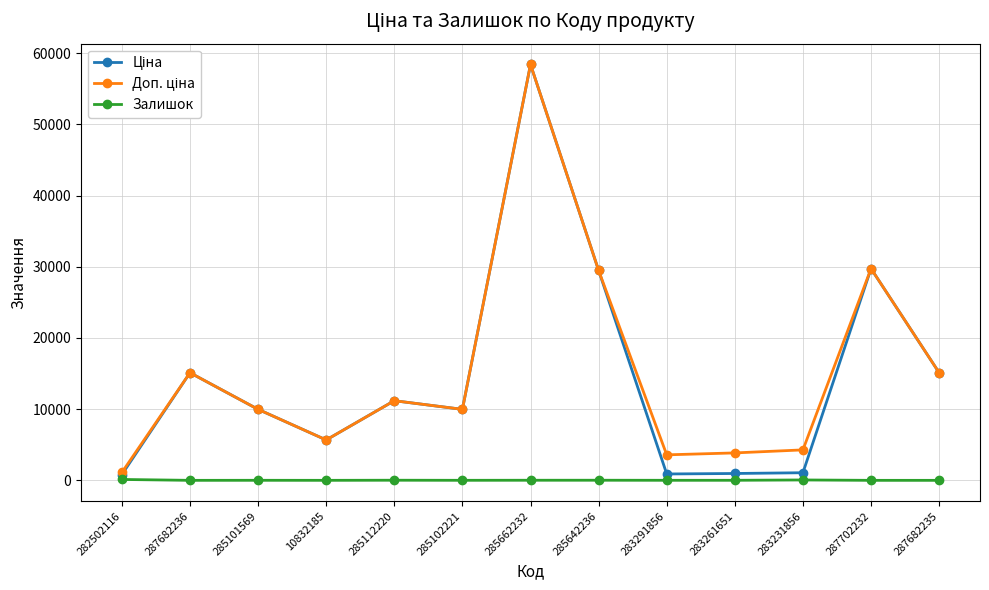

At which category is the sum across all series the highest?

285662232